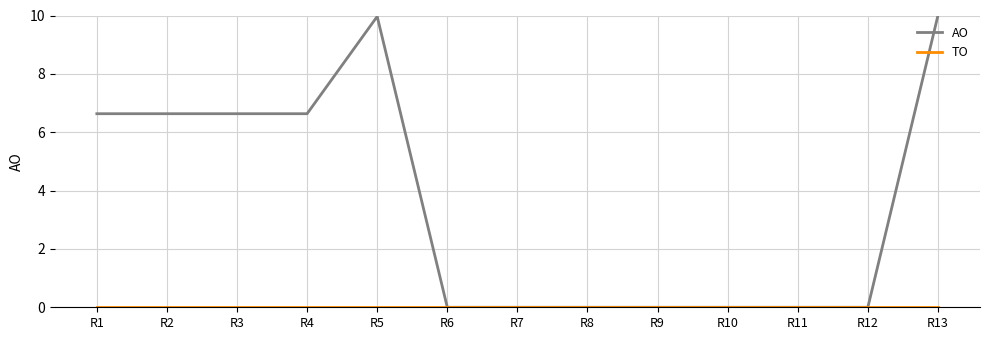

How many series are shown in this chart?

2